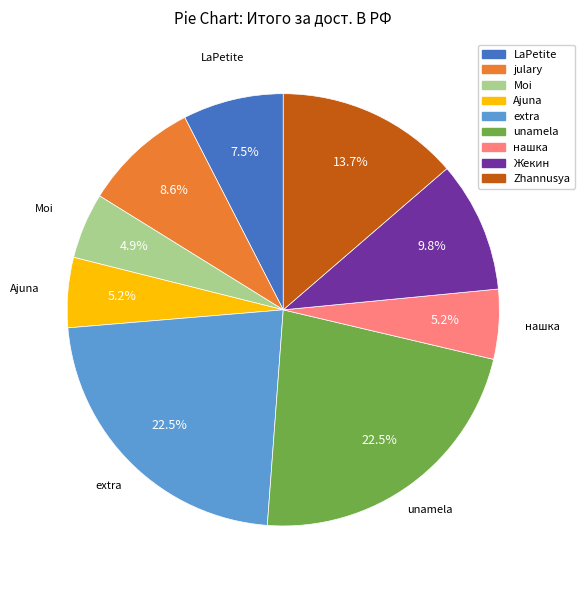

What is the ratio of the value at Жекин to the value at Ajuna?

1.9